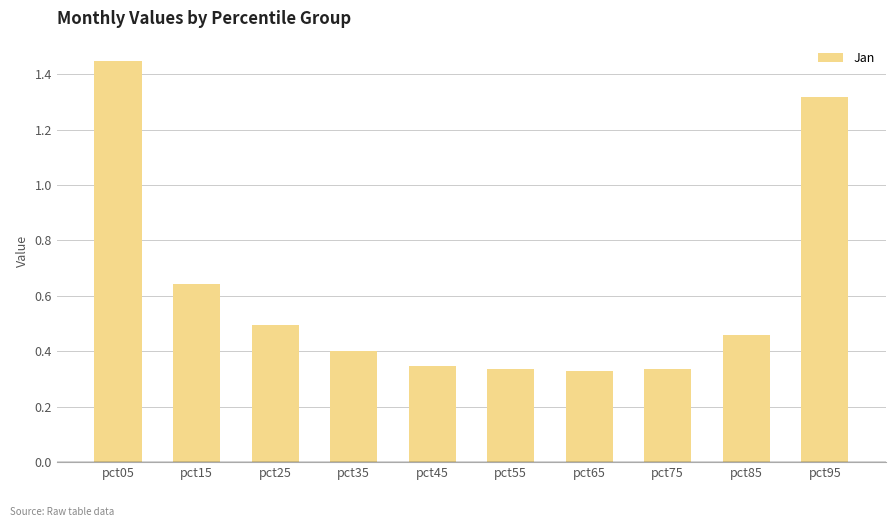

How many values are between 0 and 1?

8